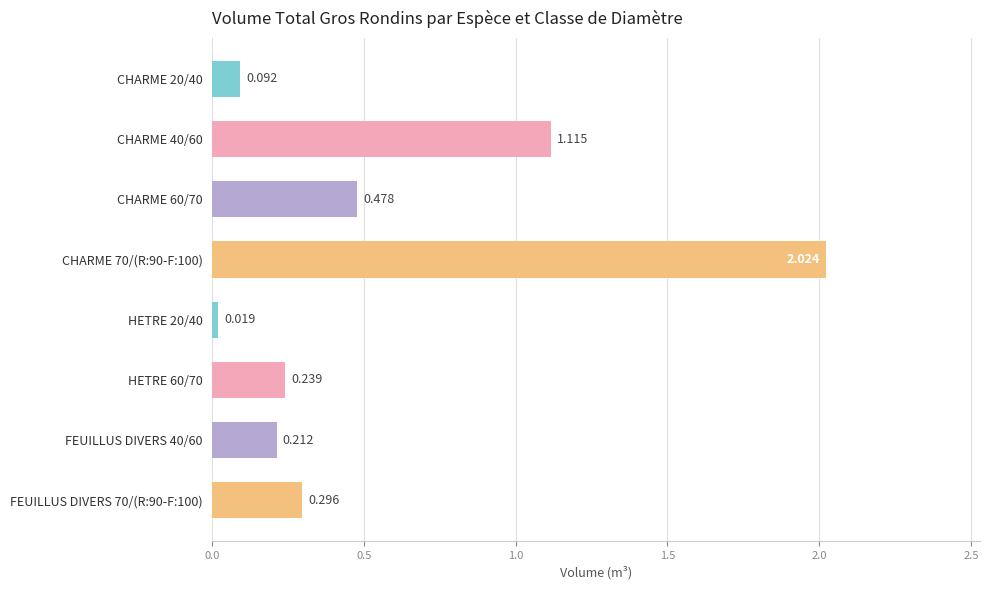

Are the bars horizontal?

Yes